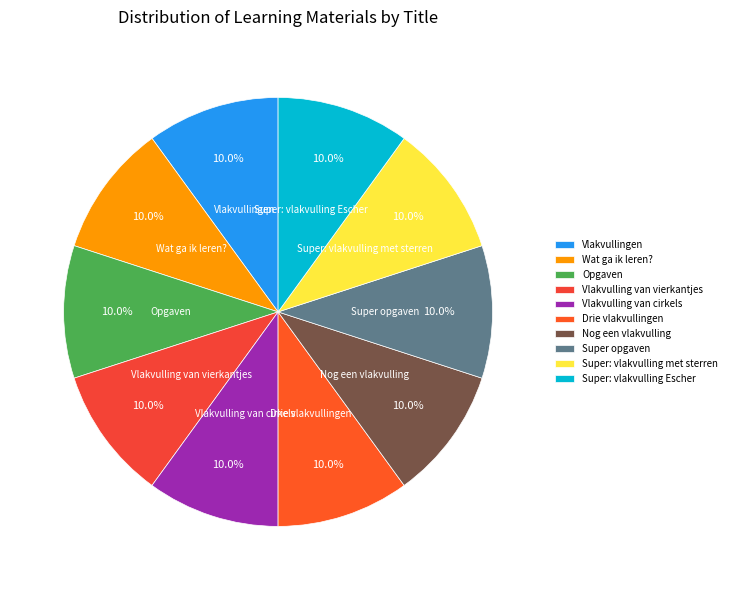

Is Super: vlakvulling met sterren the majority of the pie?

No